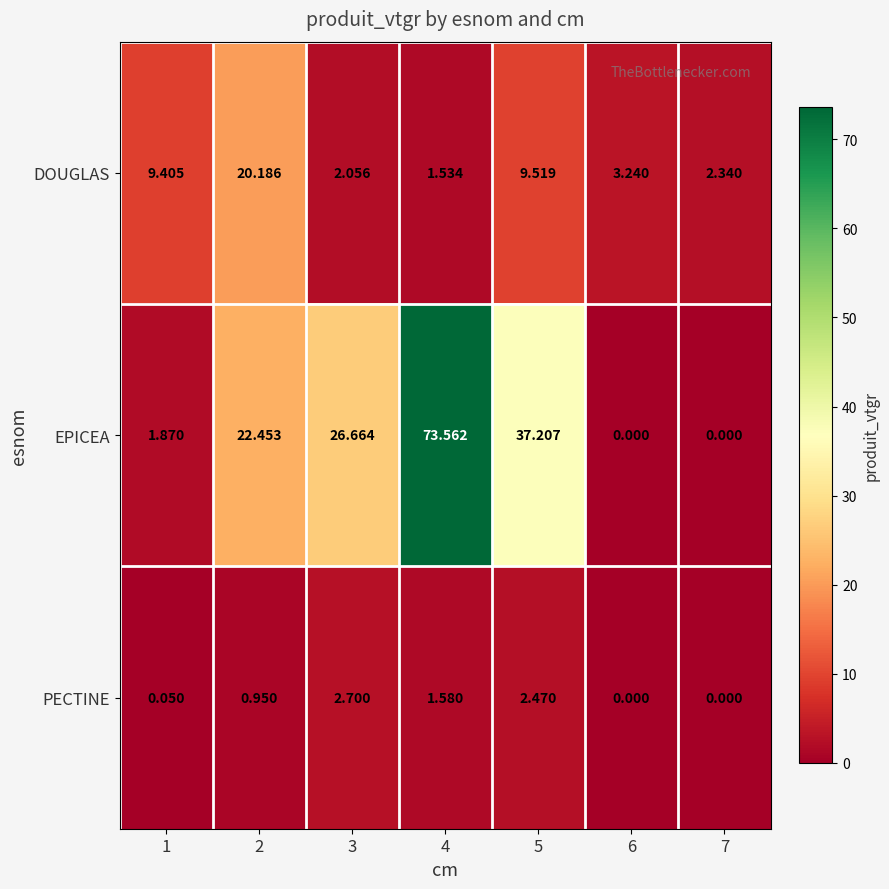

How many distinct data groups are displayed?

3